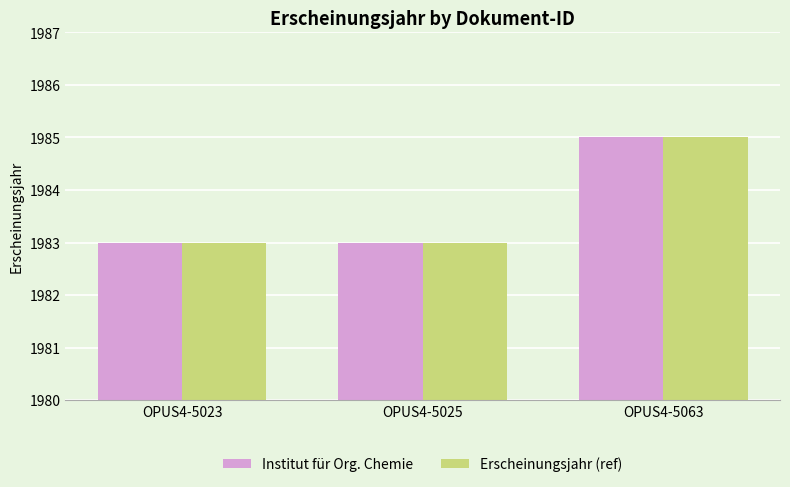

What is the difference between the maximum and minimum values in the Institut für Org. Chemie series?

2